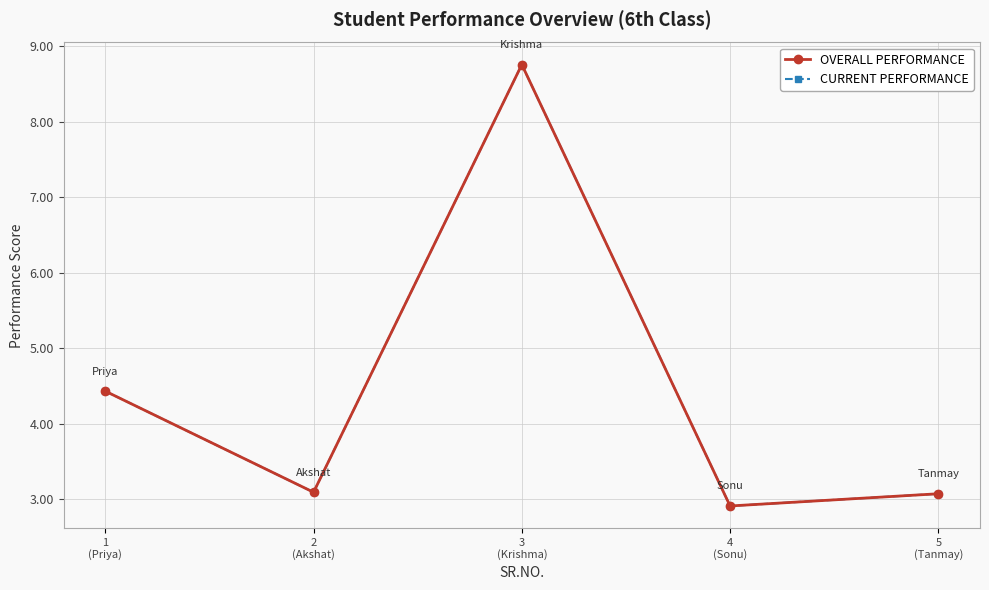

Is this an area chart (filled region under the line)?

No